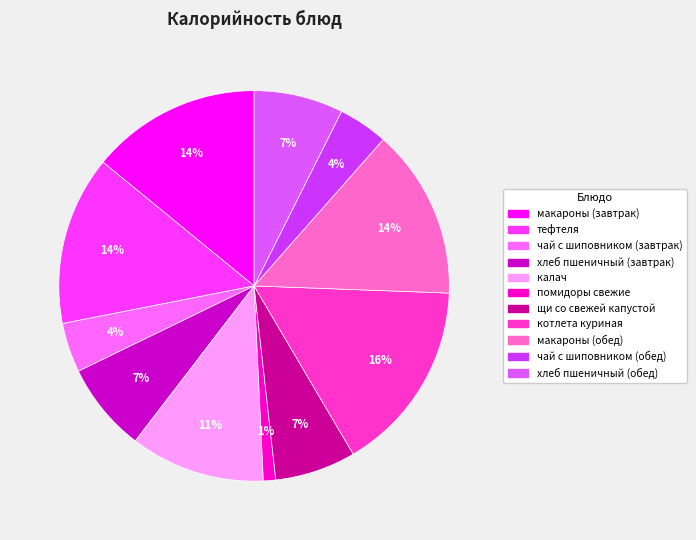

What is the change in value from котлета куриная to чай с шиповником (обед)?

-167.1